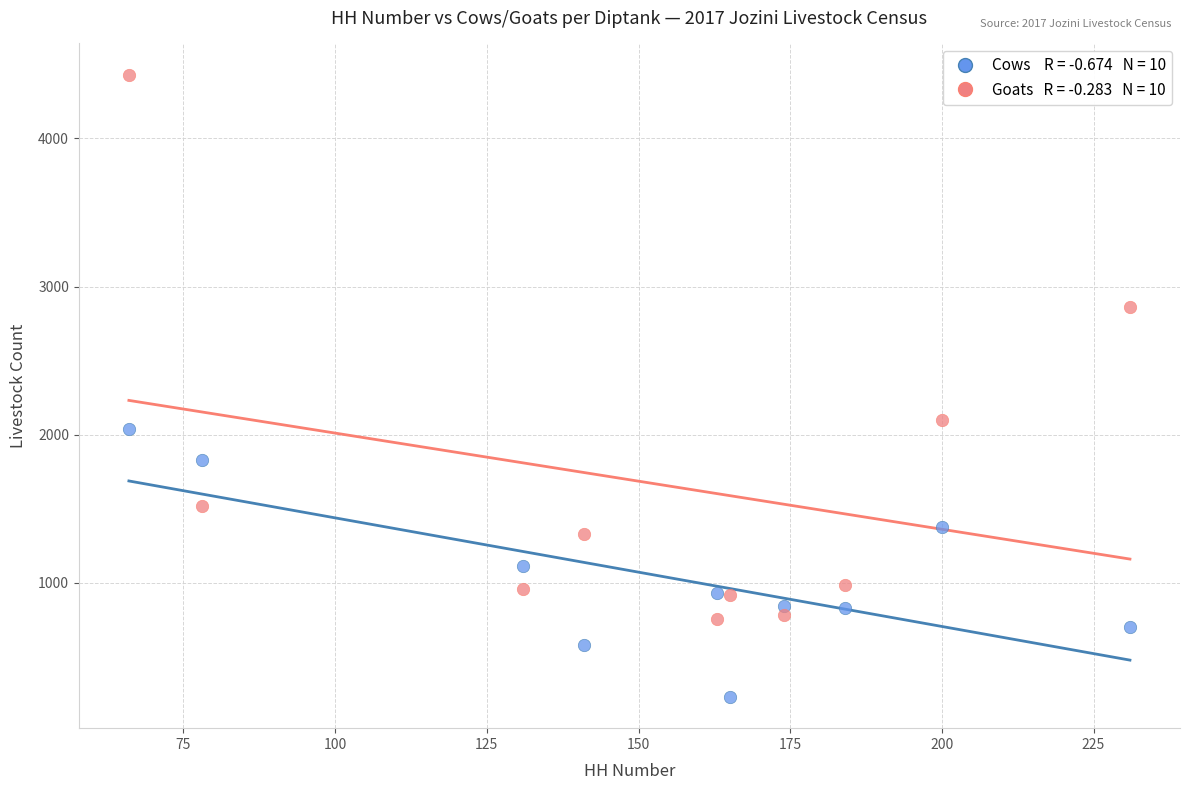

Across all data points, what is the range of Y values (max minus min)?

4202